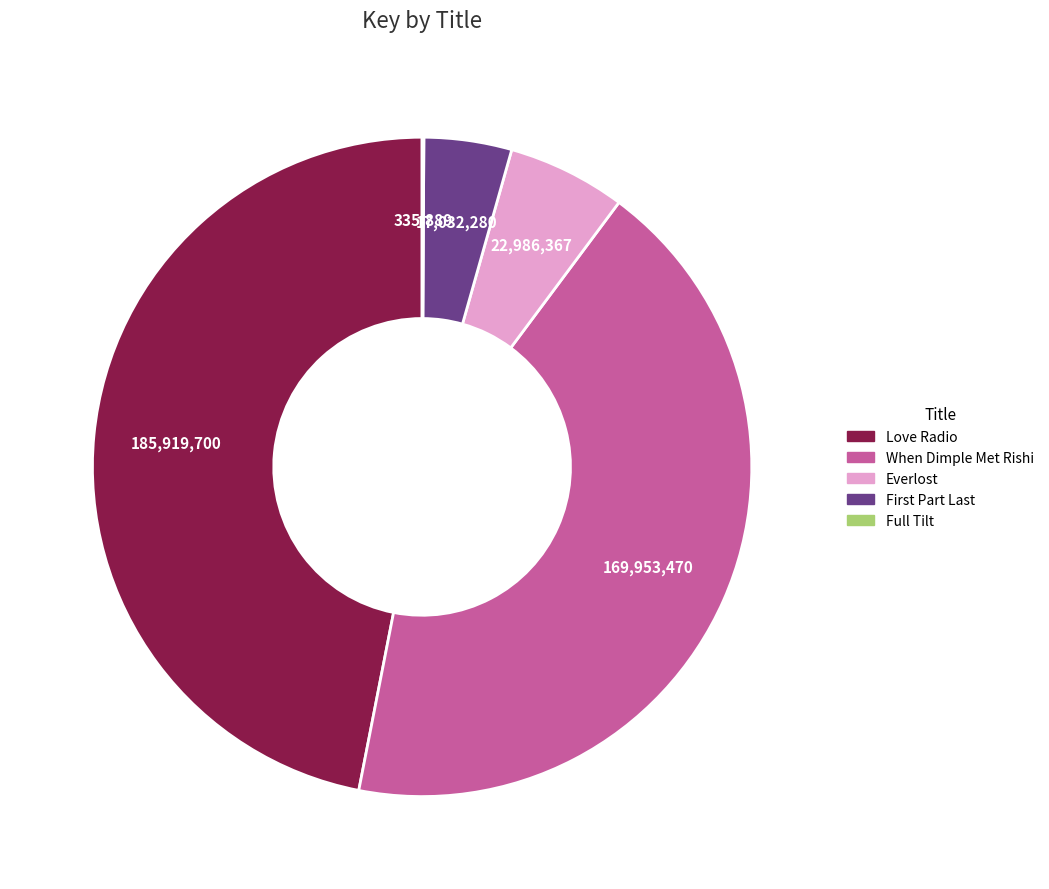

Which slice is the largest?

Love Radio